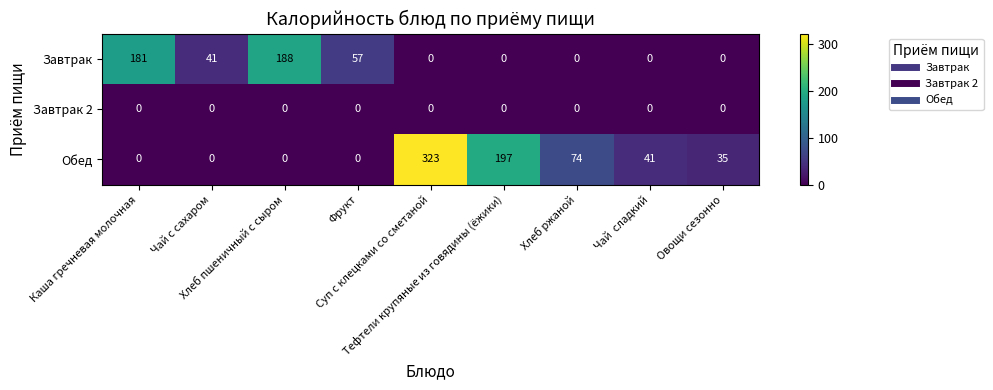

What is the total value across all series at Суп с клецками со сметаной?

323